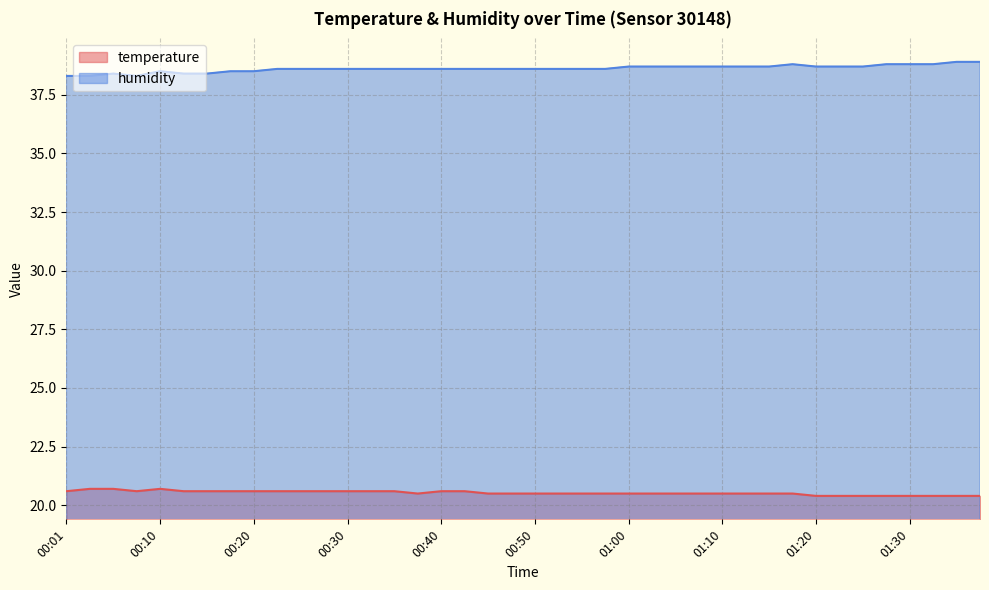

At which label does temperature reach its peak?

00:03